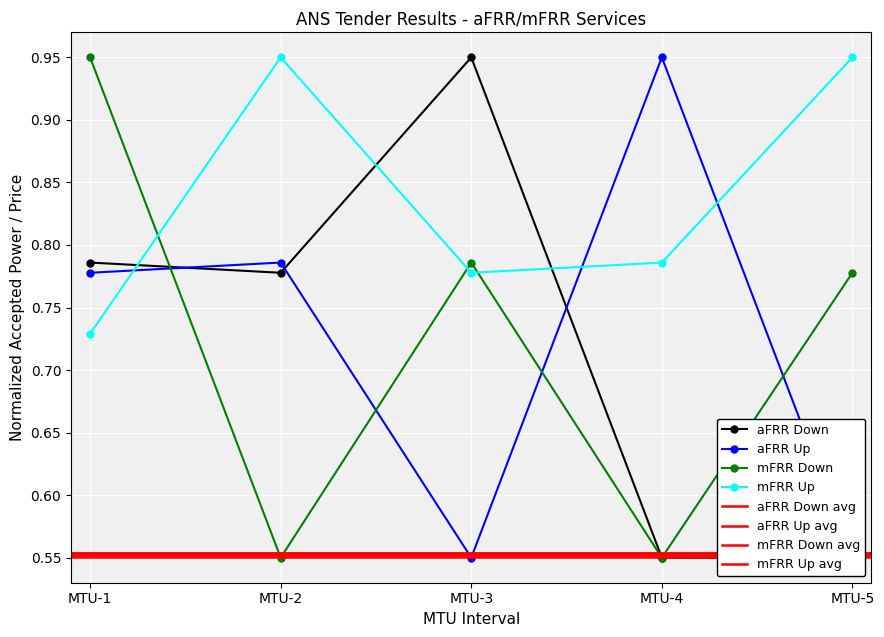

At which label is mFRR Up closest to 0?

MTU-1